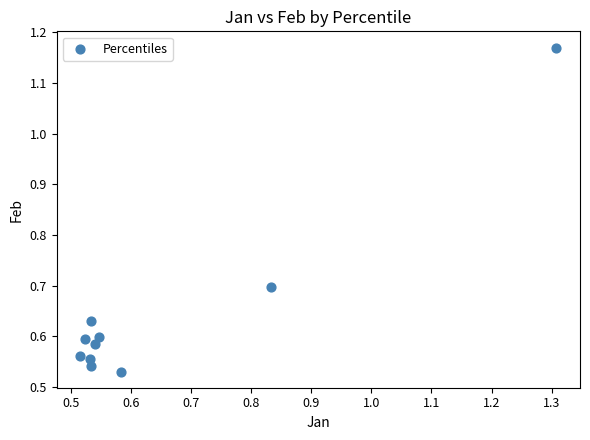

What is the range of X values (max minus min)?

0.8